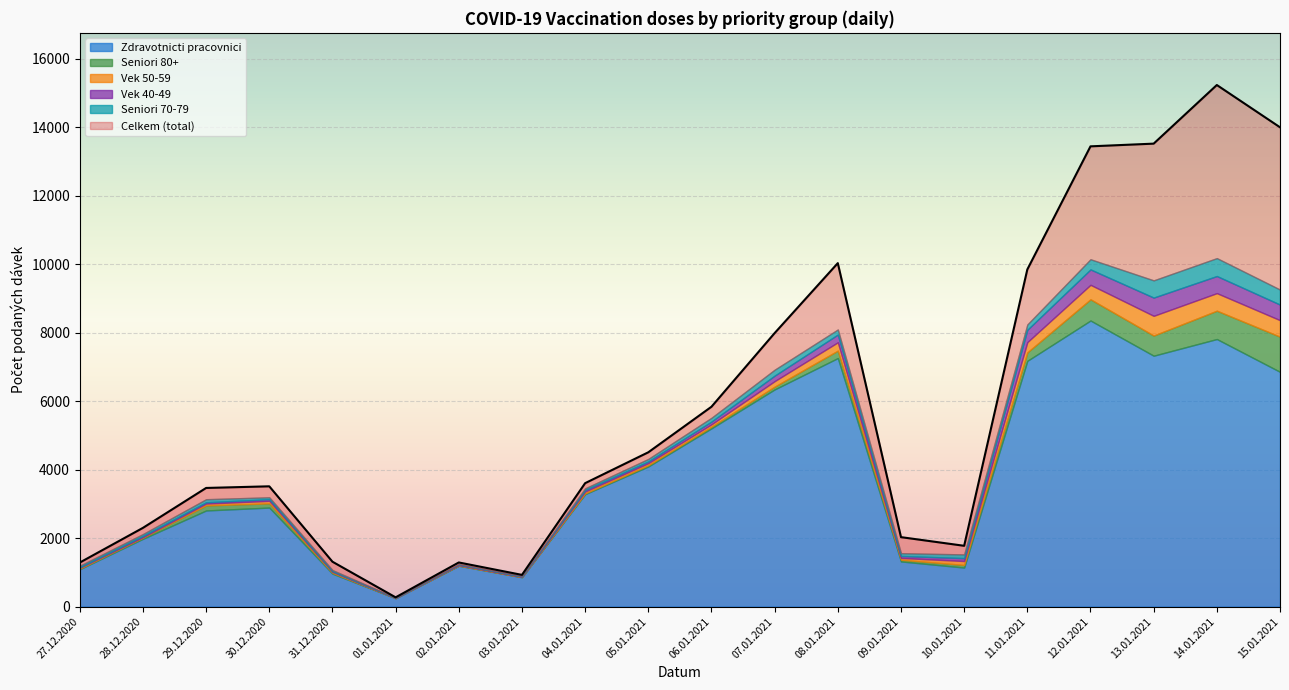

Reading left to right, what are all the values shown in this chart?

Celkem: 1287	2301	3467	3515	1312	271	1290	927	3607	4509	5840	7992	10036	2030	1777	9851	13448	13527	15240	14005
Zdravotnicti pracovnici: 1092	1981	2809	2894	963	246	1194	859	3286	4095	5209	6346	7262	1320	1141	7181	8359	7331	7818	6860
Seniori 80+: 17	35	148	123	24	1	8	3	22	36	48	81	217	49	77	247	620	589	828	1027
Vek 50-59: 25	15	53	72	29	2	11	7	54	60	69	161	244	53	114	299	423	576	513	482
Vek 40-49: 18	36	39	51	20	5	18	14	46	51	81	161	226	58	86	362	450	533	500	456
Seniori 70-79: 43	53	89	54	32	4	8	11	48	73	110	173	148	81	107	154	297	503	523	438